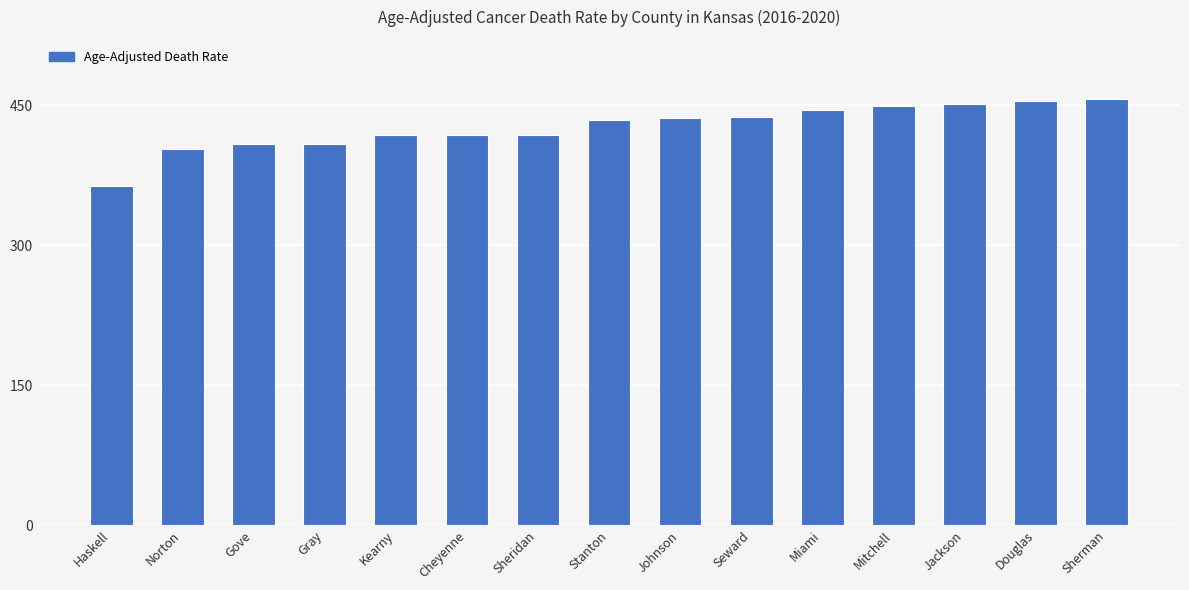

Are the bars horizontal?

No